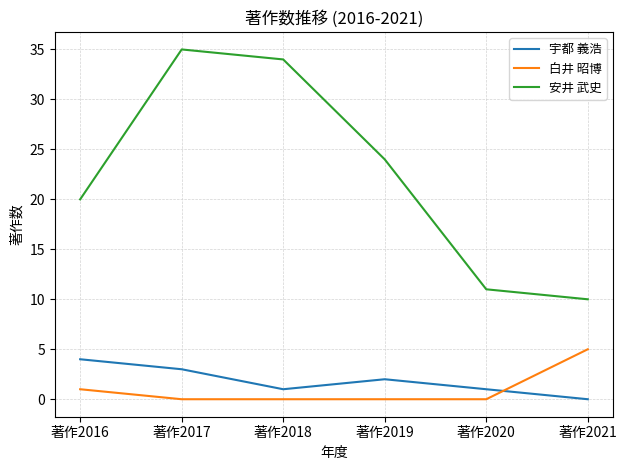

At which label does 宇都 義浩 reach its peak?

著作2016